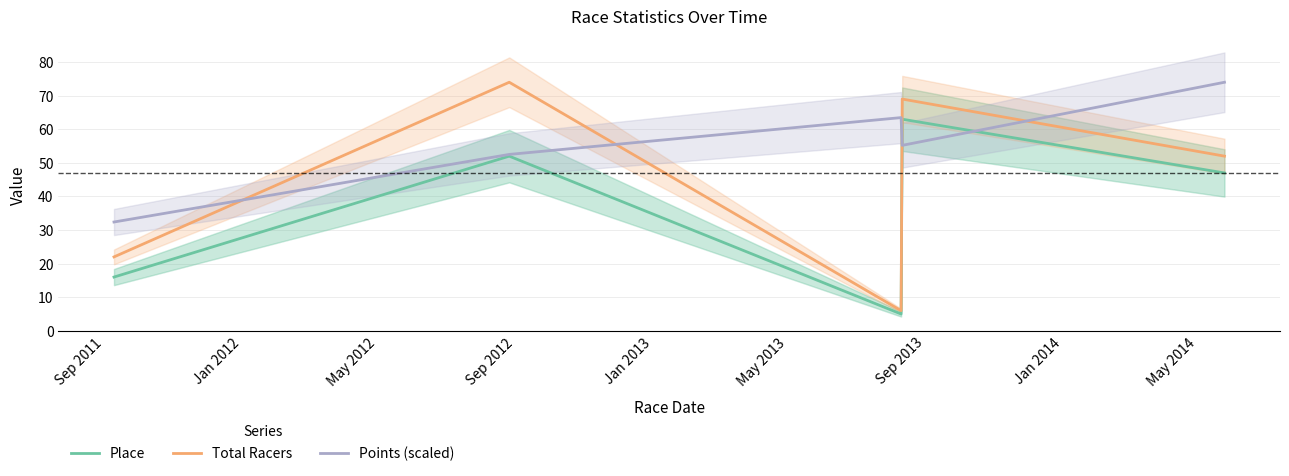

Which series has the widest spread of values?

Total Racers